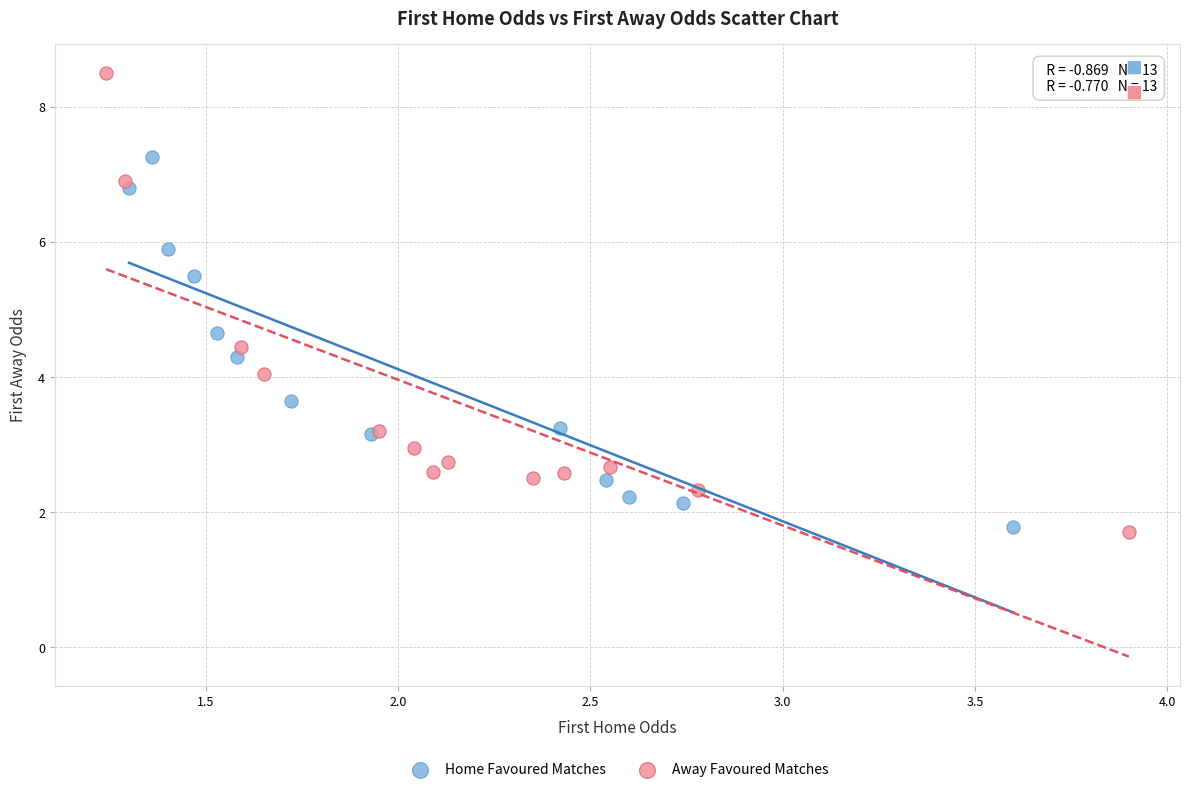

Which series has the largest Y range (max minus min)?

Away Favoured Matches